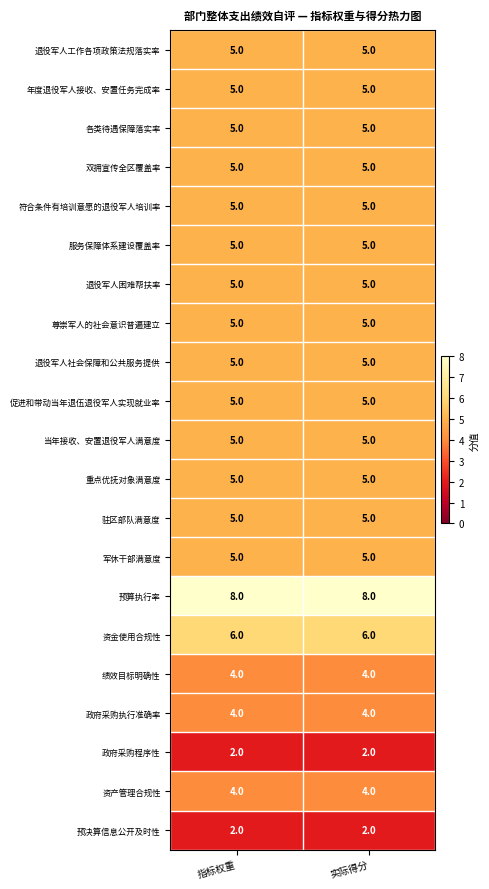

Is it true that 服务保障体系建设覆盖率 equals 7 at 指标权重?

False